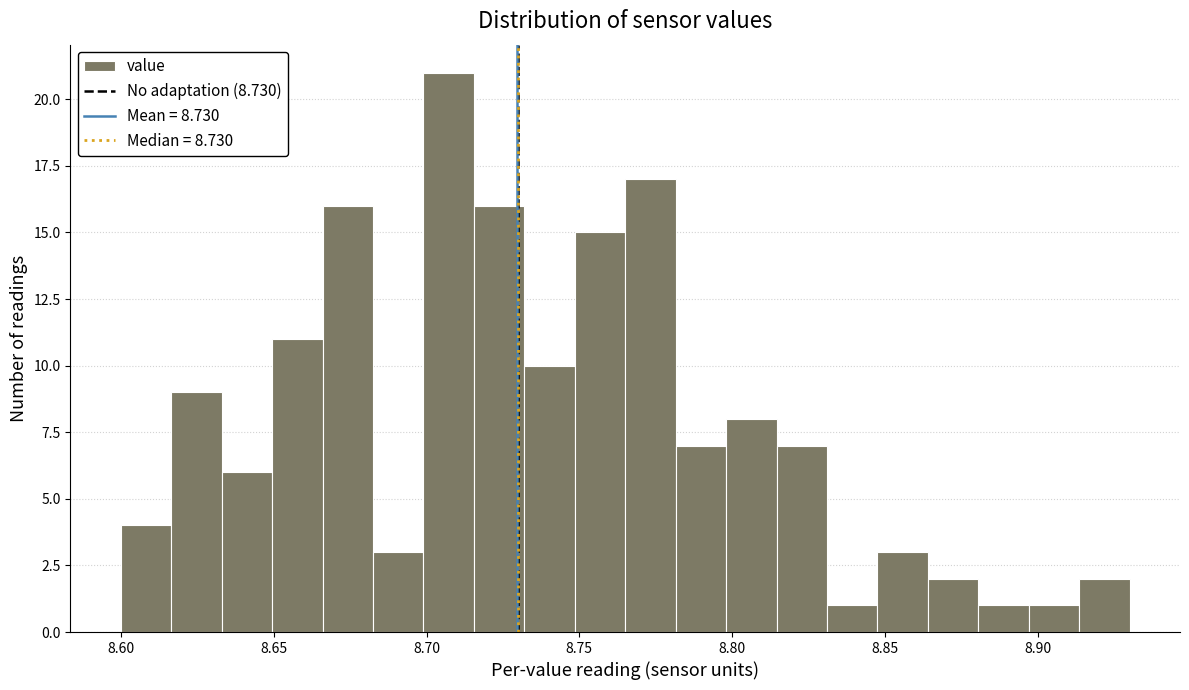

Read against the x-axis, roughly where is the centre of the tallest bar?

8.705